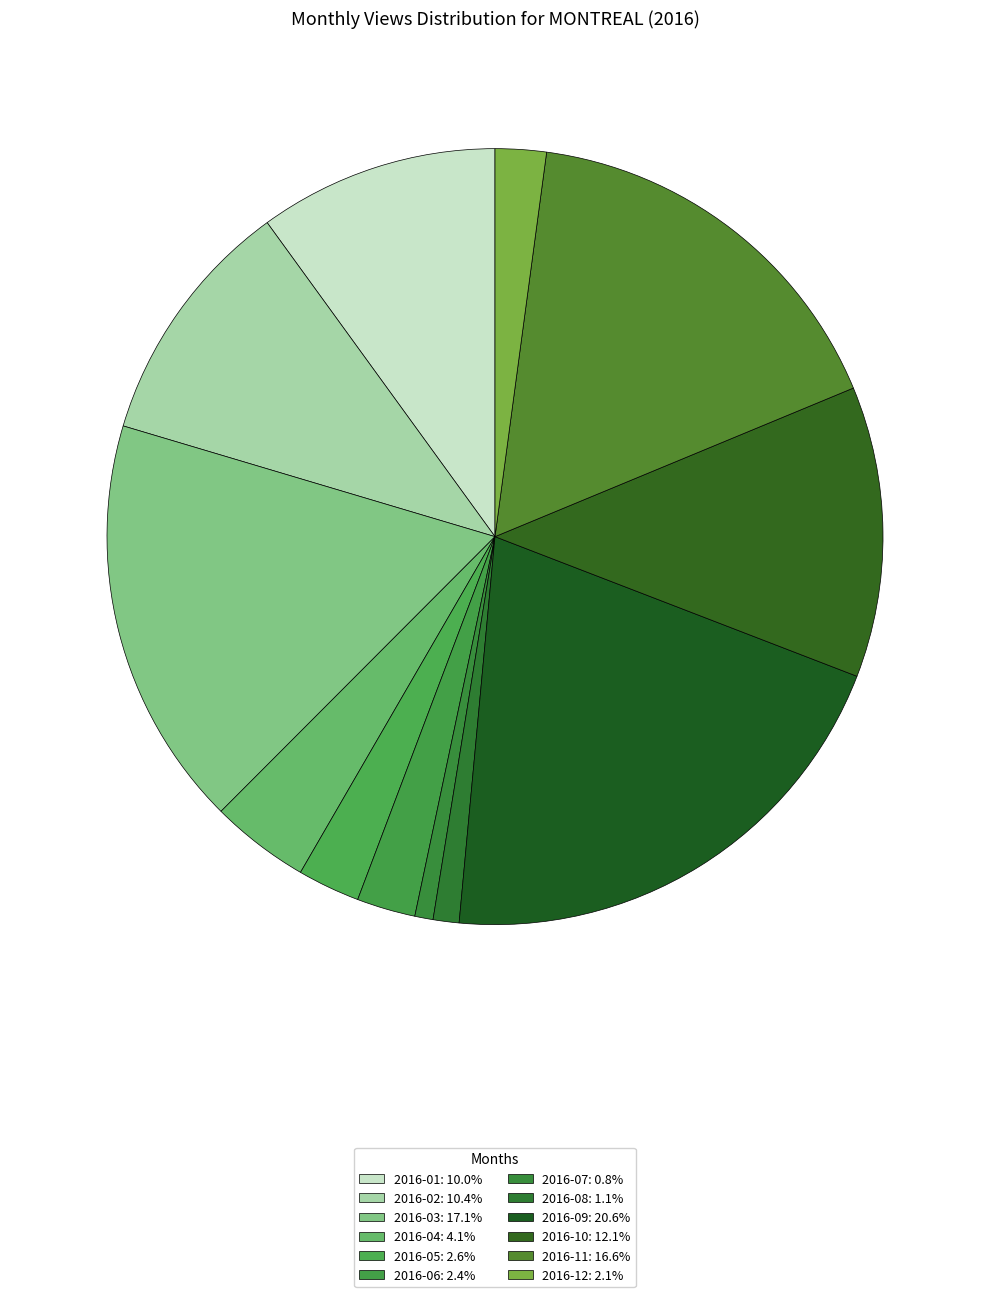

Is there any slice that represents more than half of the pie?

No